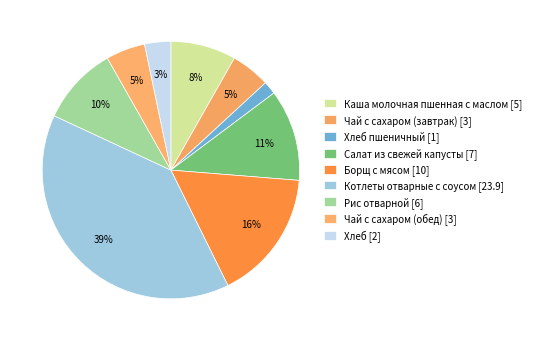

To the nearest percent, what is the average slice percentage?

11%